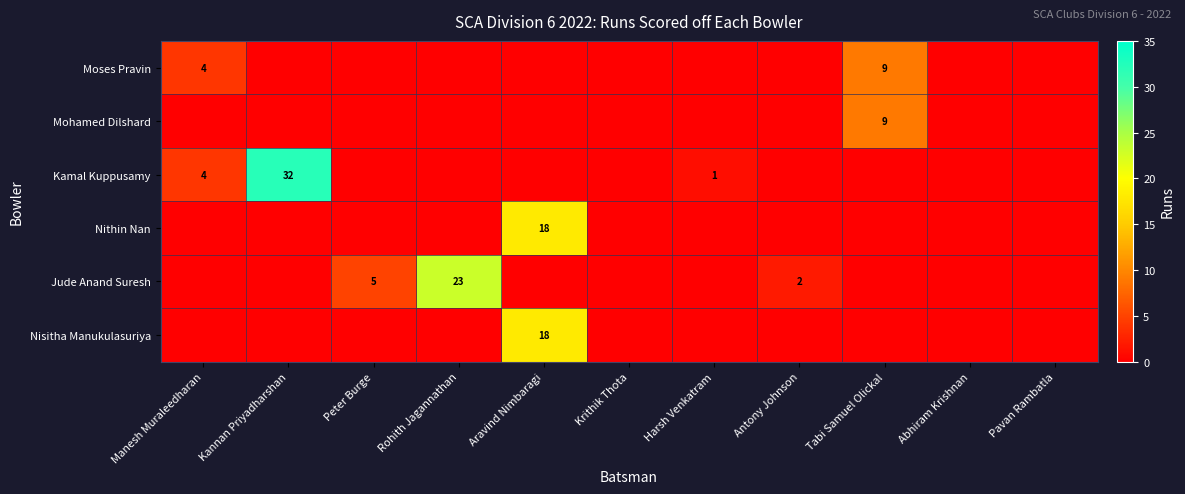

Is it true that Moses Pravin equals 1 at Manesh Muraleedharan?

False